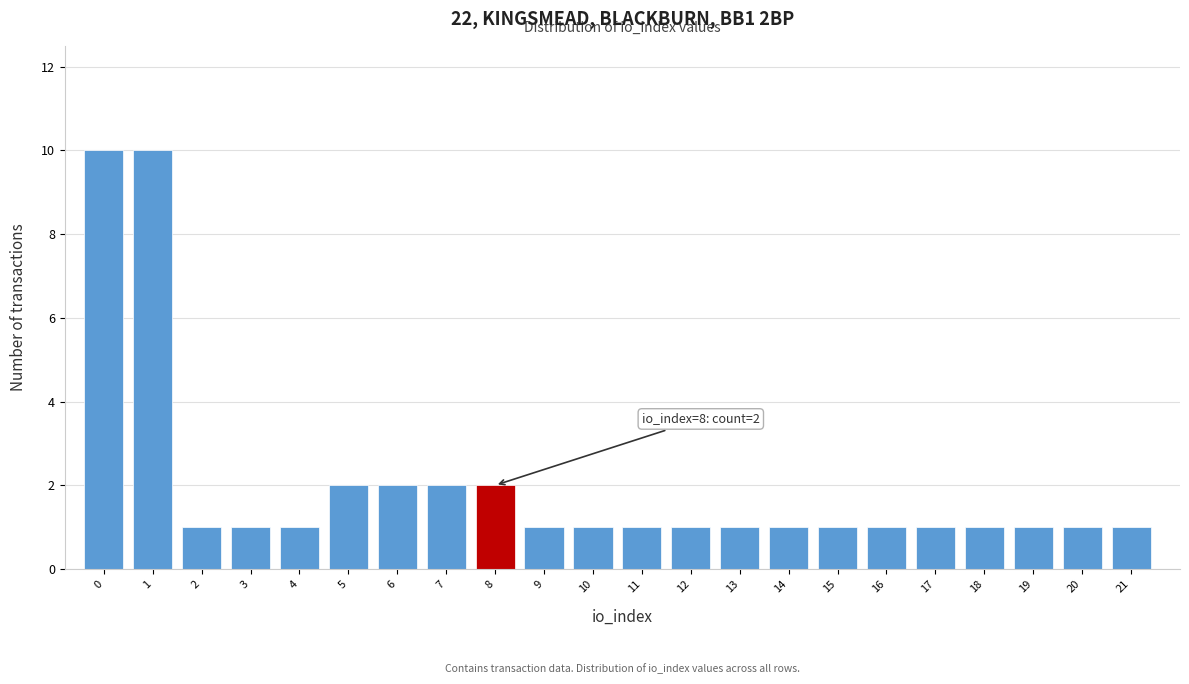

Reading left to right, what are all the values shown in this chart?

0=10	1=10	2=1	3=1	4=1	5=2	6=2	7=2	8=2	9=1	10=1	11=1	12=1	13=1	14=1	15=1	16=1	17=1	18=1	19=1	20=1	21=1